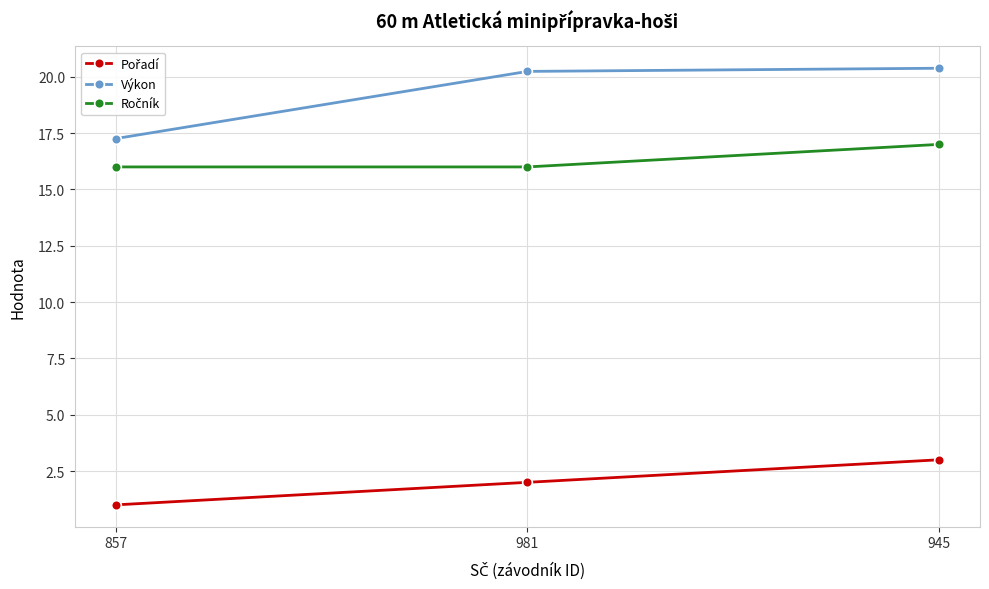

Which label corresponds to the smallest value in the chart?

857